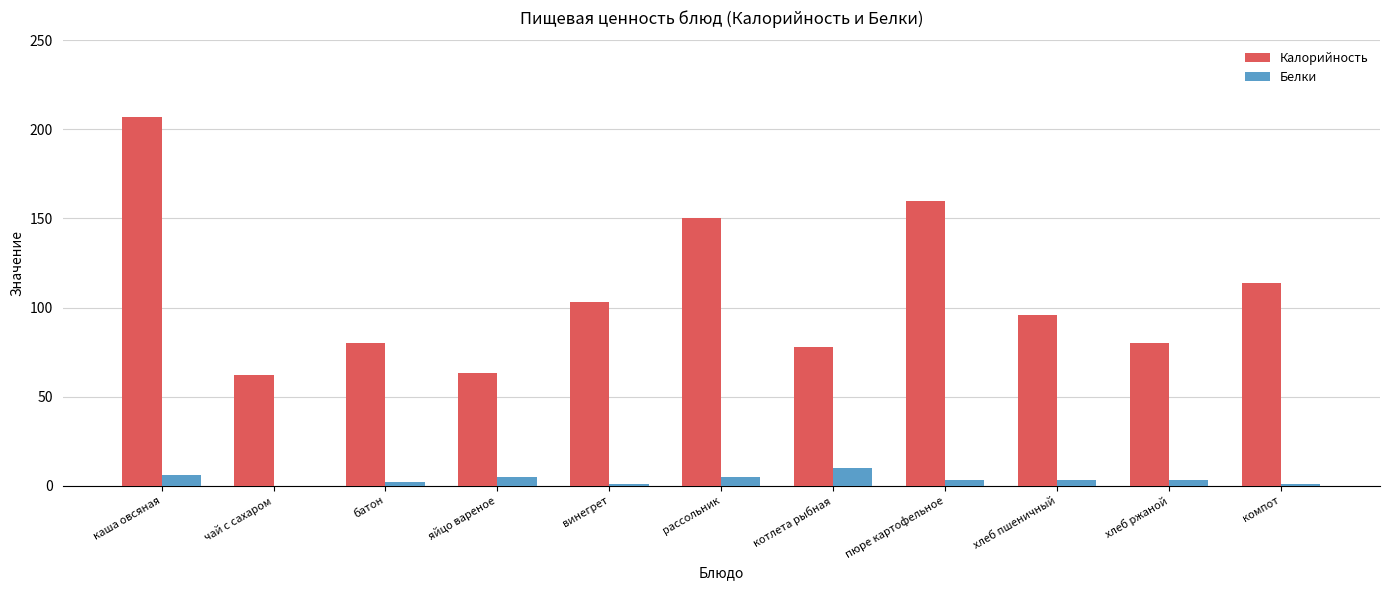

What is the sum of all Белки values?

39